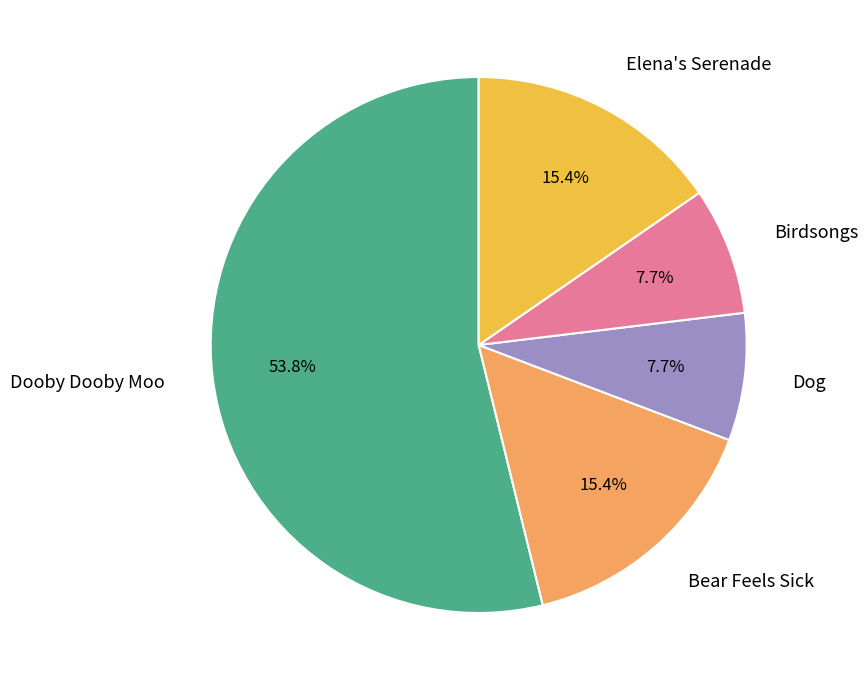

Does Dooby Dooby Moo represent more than half of the total?

Yes